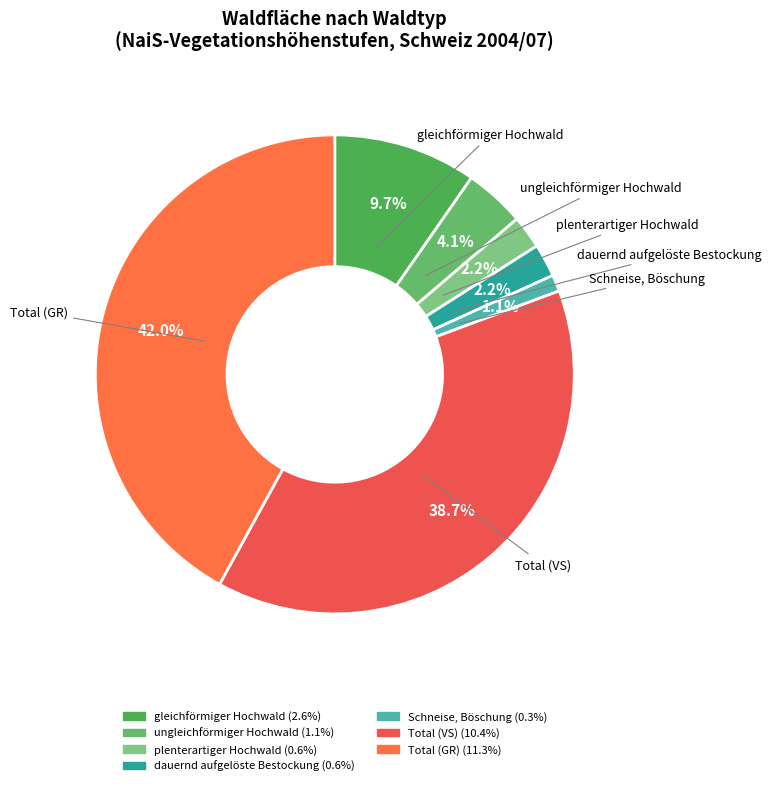

How many segments does this pie chart have?

7